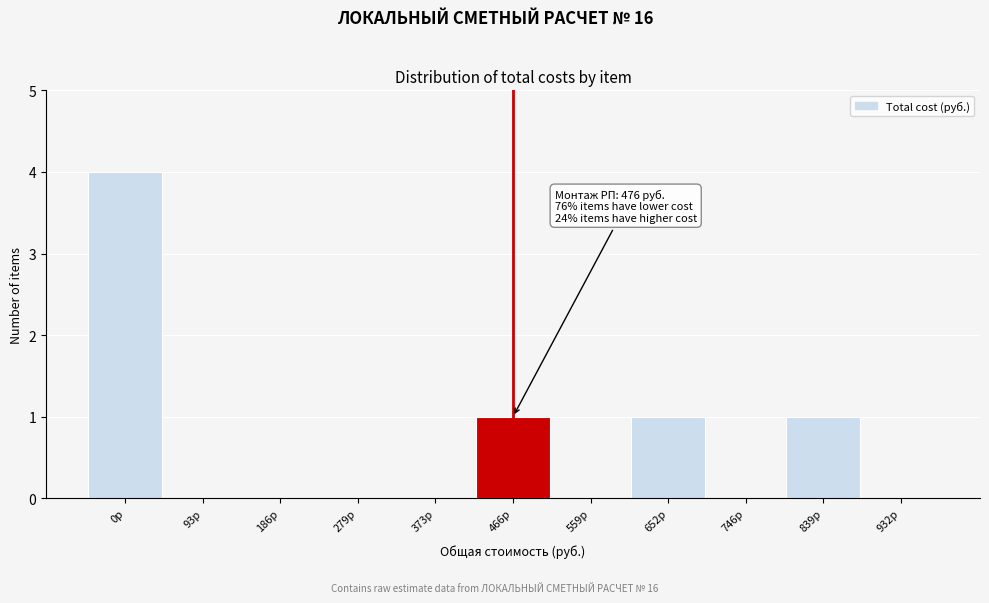

Reading left to right, transcribe all the data shown in this chart.

0р=4	93р=0	186р=0	279р=0	373р=0	466р=1	559р=0	652р=1	746р=0	839р=1	932р=0